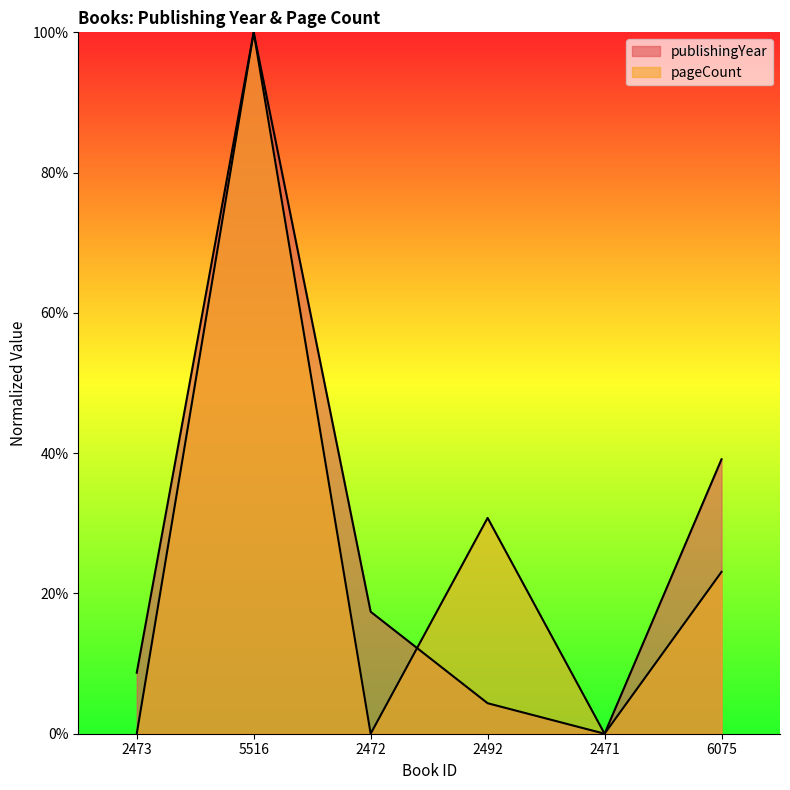

Rank the series by their average value, from lowest to highest.

pageCount, publishingYear